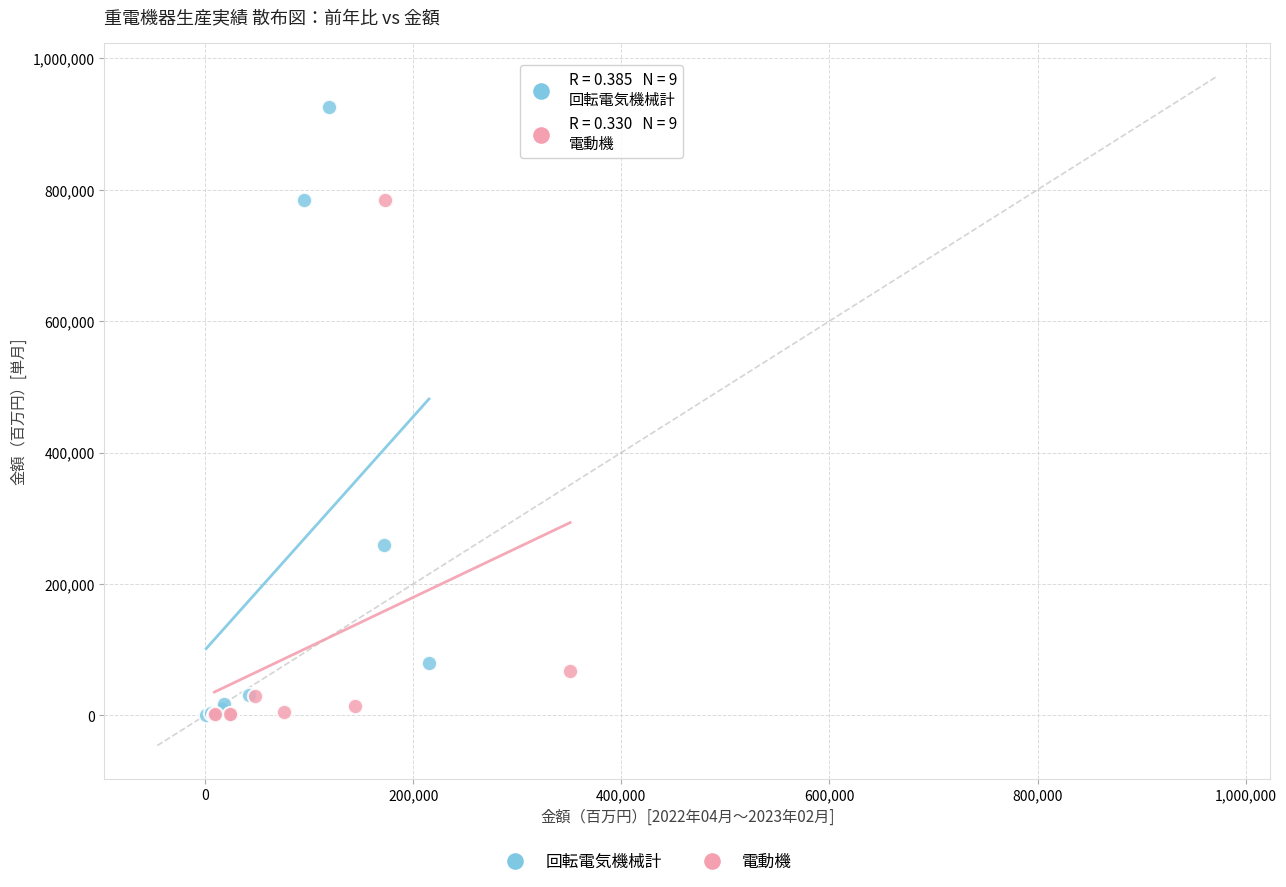

Which series contains the highest Y value?

回転電気機械計